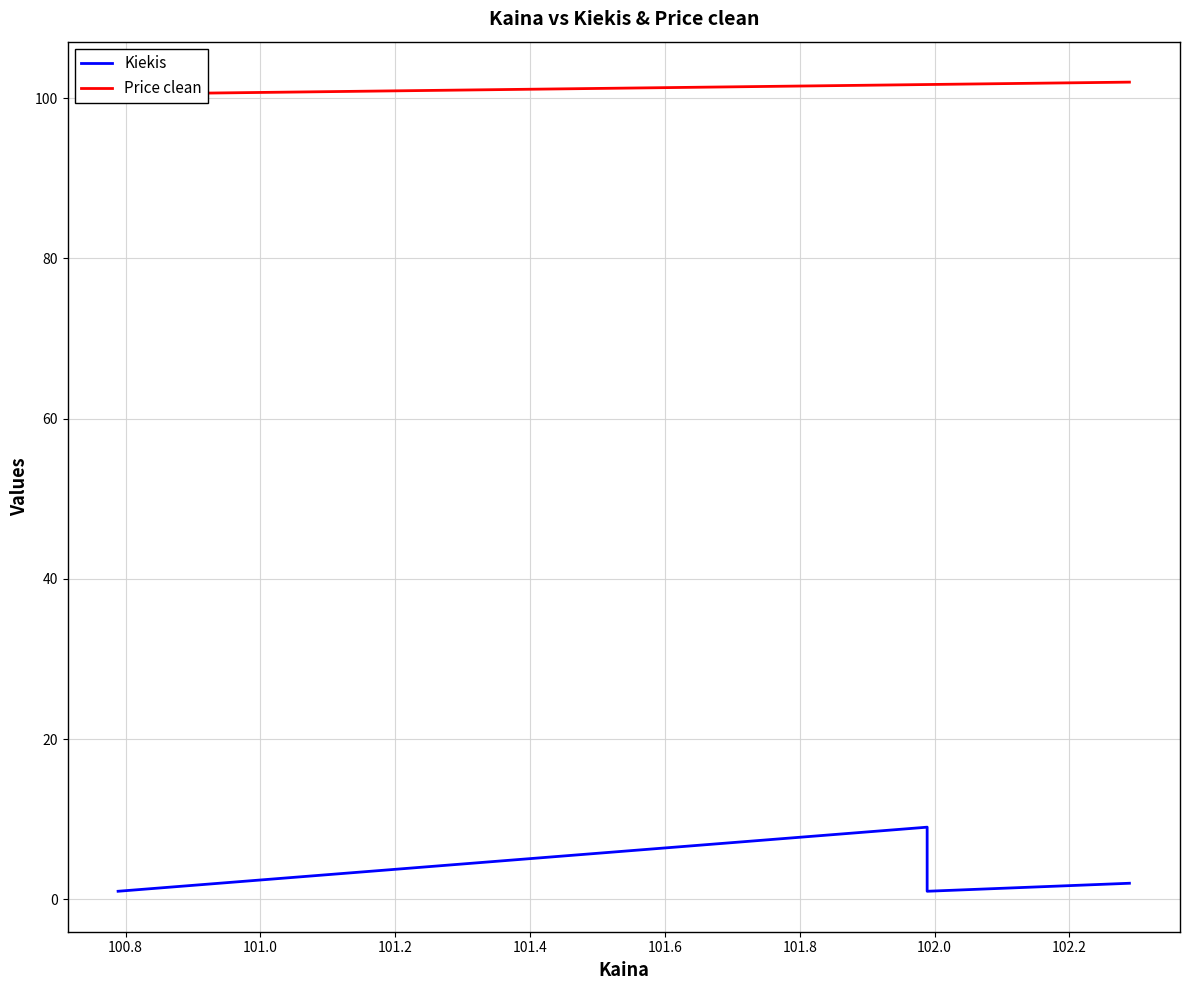

How many interior local peaks does the Kiekis series have?

1